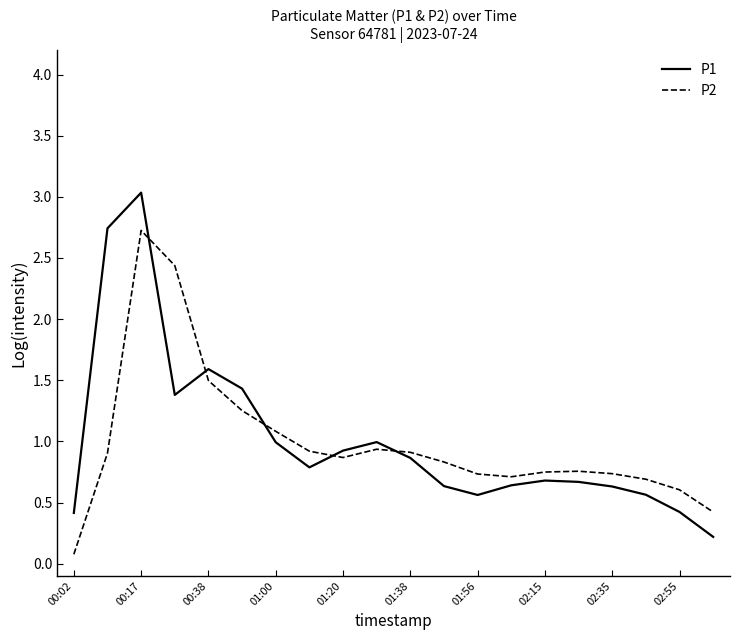

Rank the series by their maximum value, from highest to lowest.

P1, P2